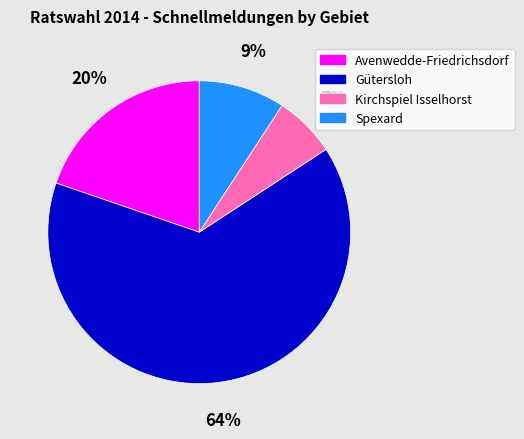

How many segments does this pie chart have?

4